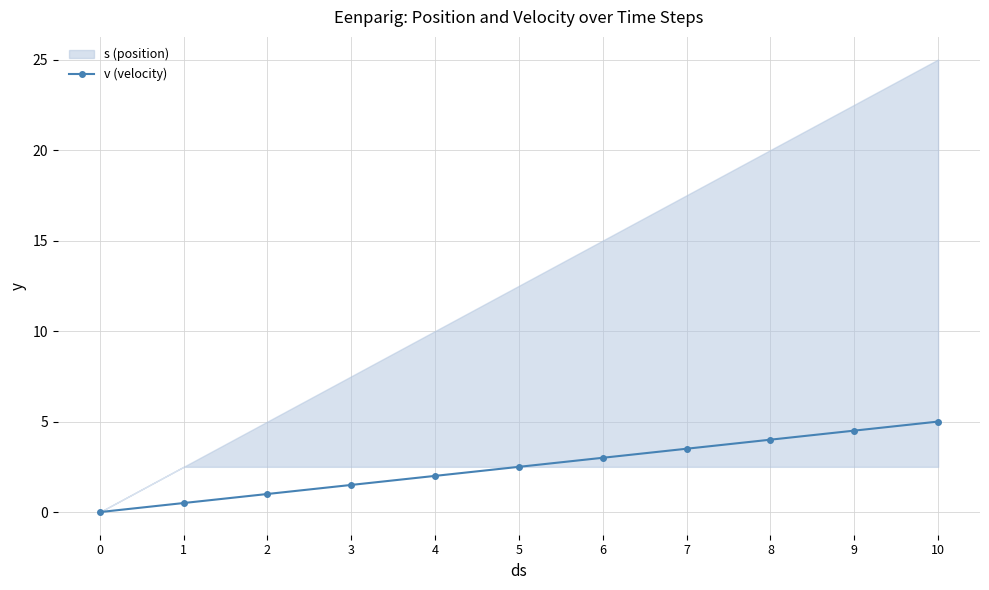

True or false: the data shows -3.4 at 0.

False